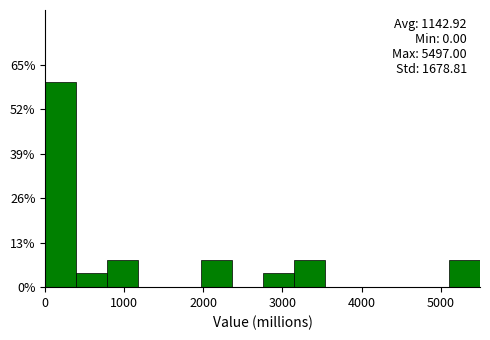

Read against the x-axis, roughly where is the centre of the tallest bar?

200